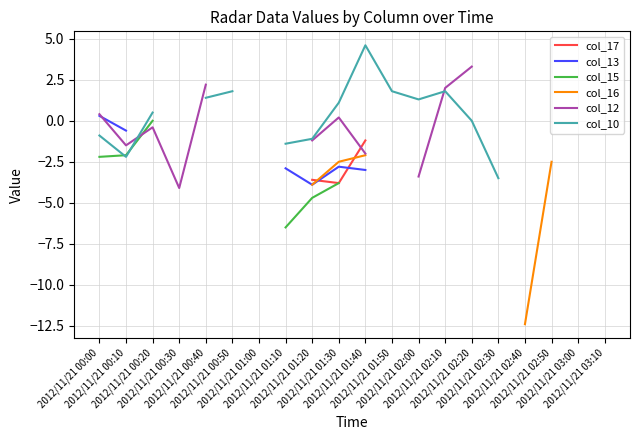

The value of col_16 at 2012/11/21 00:40 is nan. True or false?

False